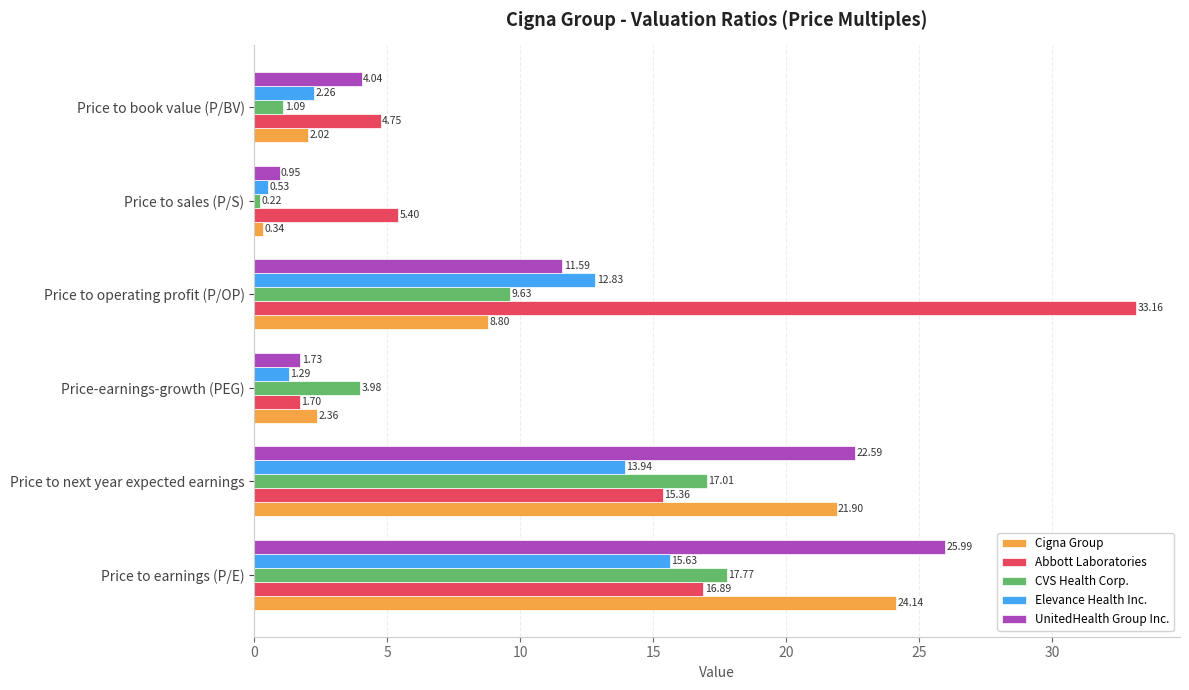

How many data points in Elevance Health Inc. are less than 12?

3